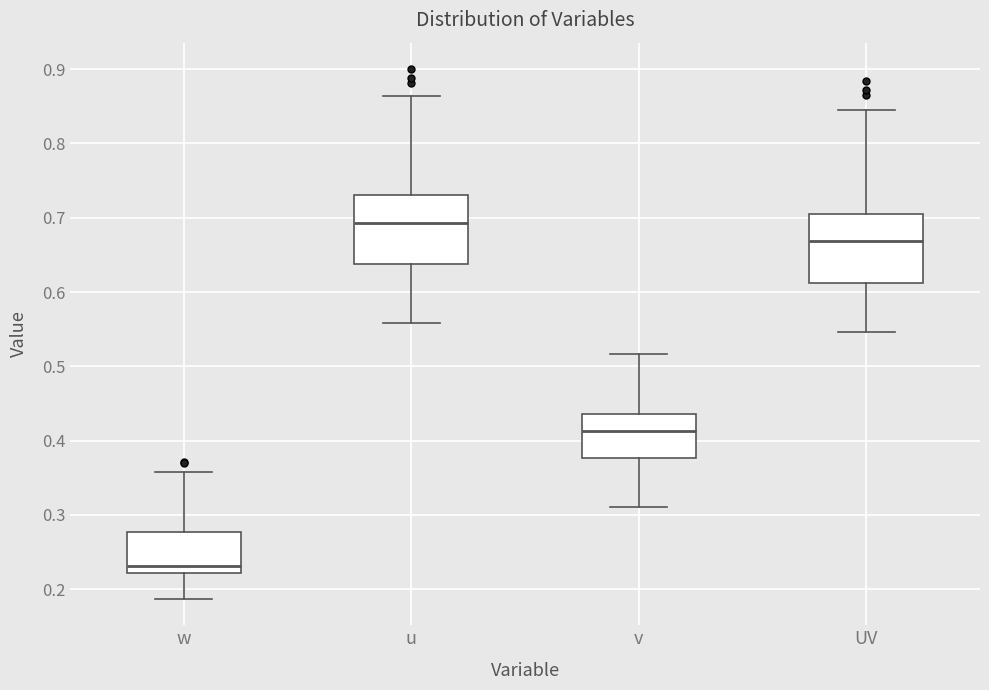

Reading left to right, read every box against the y-axis: the position of its median line, the range the box covers, and the ends of its whiskers. The values are not printed on the chart, so give them approximately, as read against the axis.

w: median 0.23, box 0.22 to 0.28, whiskers 0.19 to 0.36
u: median 0.69, box 0.64 to 0.73, whiskers 0.56 to 0.86
v: median 0.41, box 0.38 to 0.44, whiskers 0.31 to 0.52
UV: median 0.67, box 0.61 to 0.71, whiskers 0.55 to 0.85